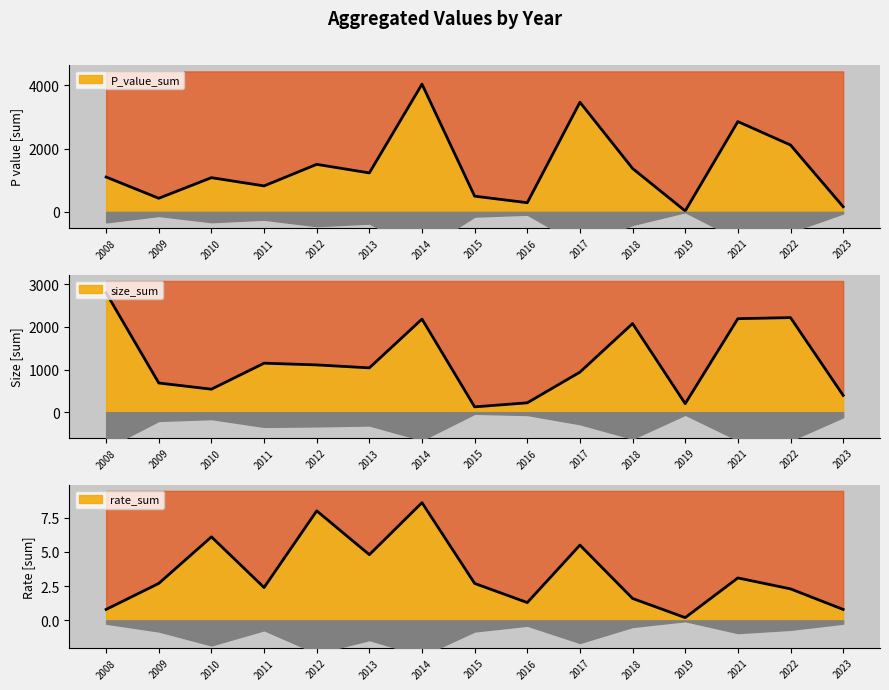

Between 2008 and 2009, which series saw the biggest shift?

size_sum